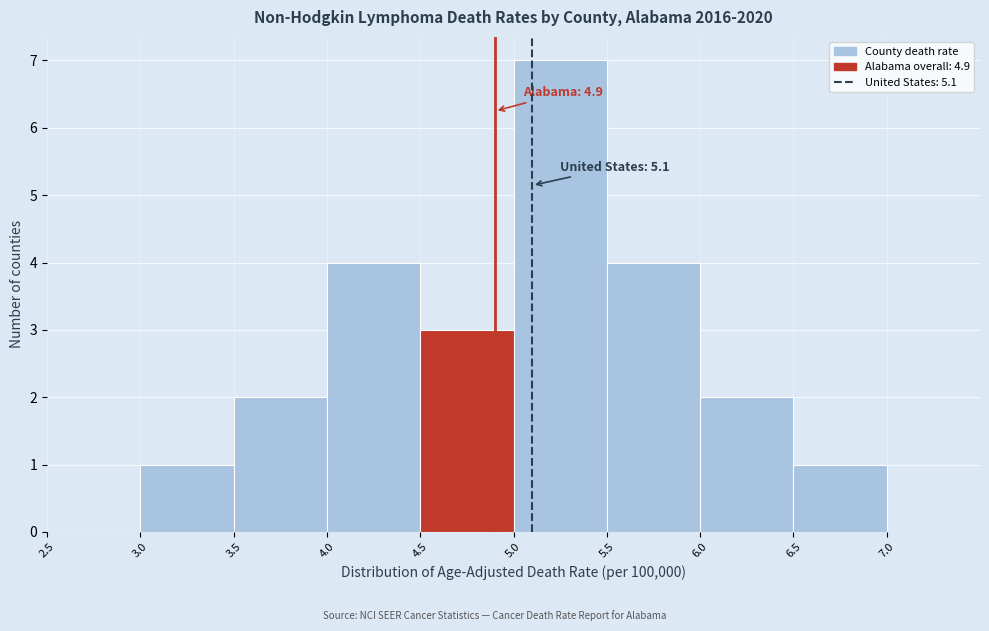

Which range on the x-axis has the tallest bar?

5.0 to 5.5